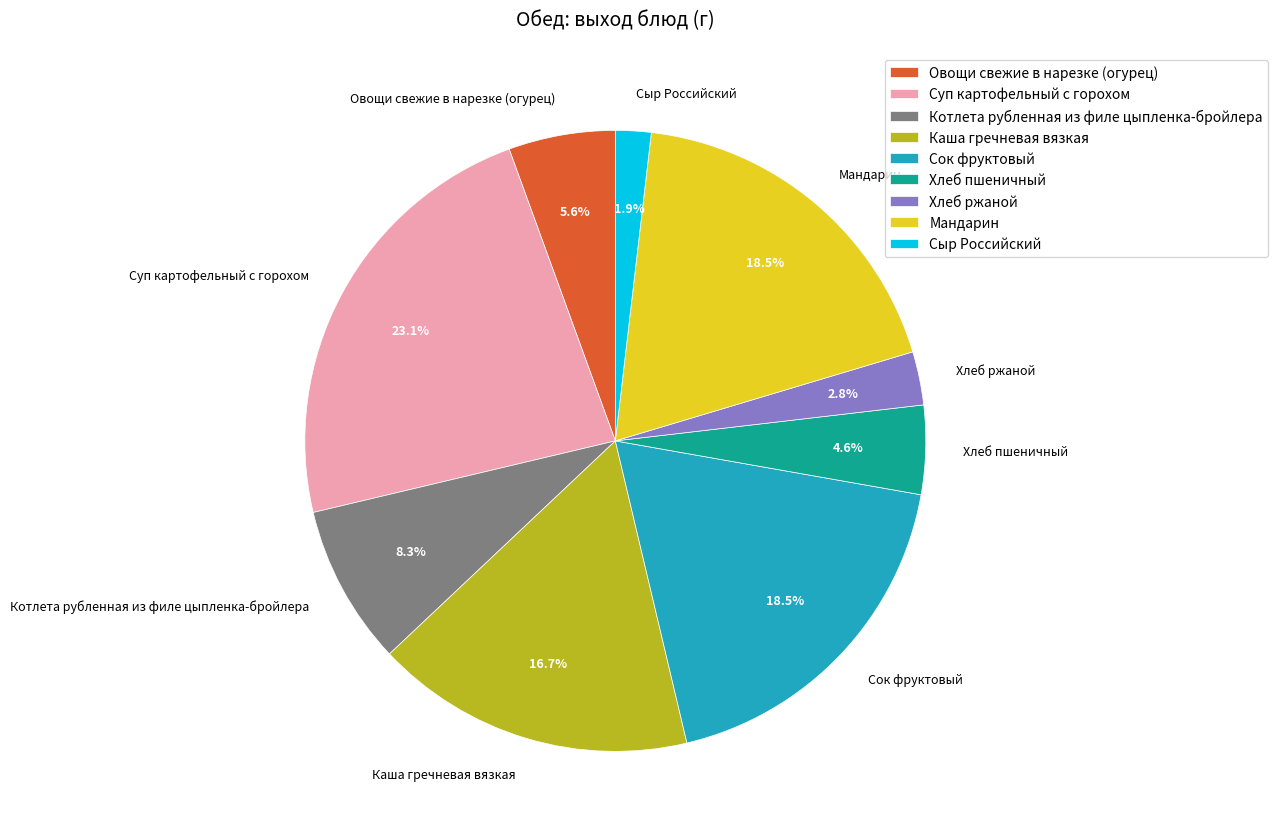

Is there any slice that represents more than half of the pie?

No